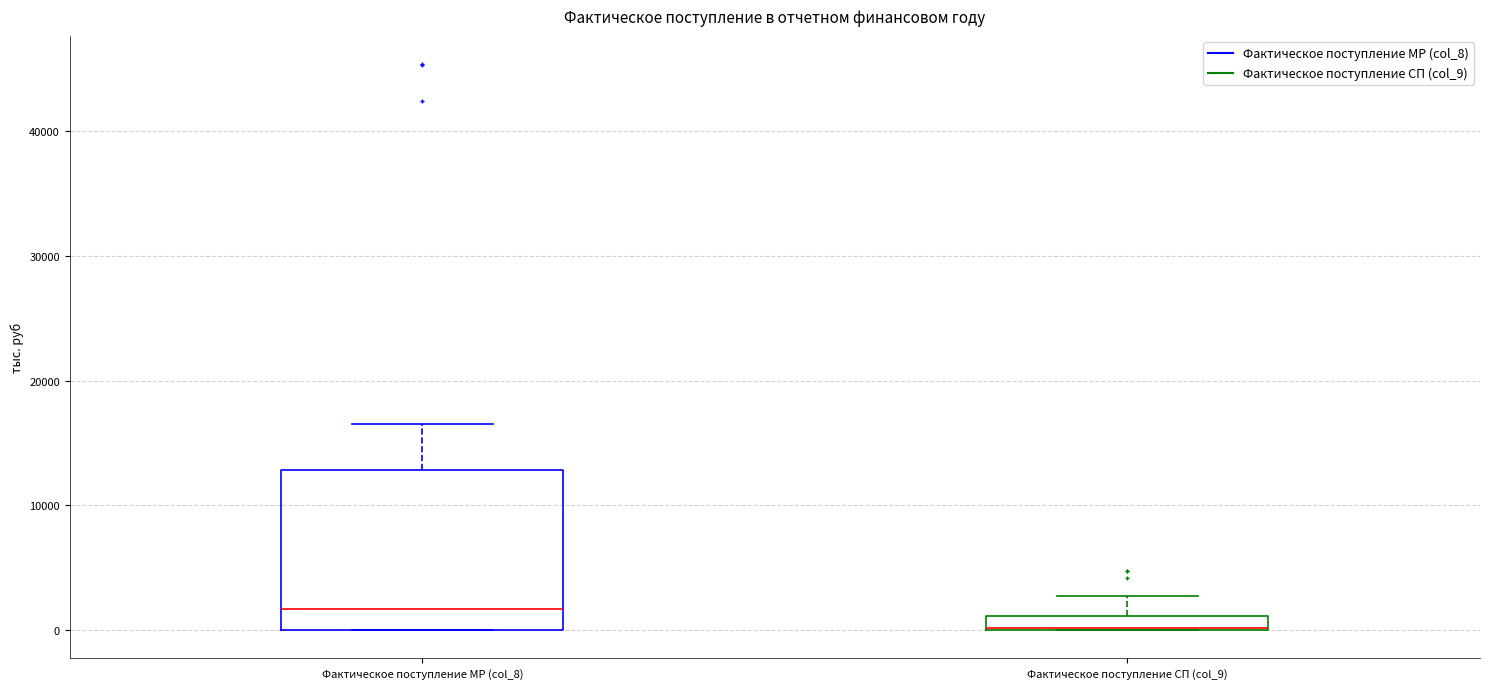

Where does the upper whisker of the box for Фактическое поступление СП (col_9) end on the y-axis? The values are not printed on the chart, so give them approximately, as read against the axis.

3000